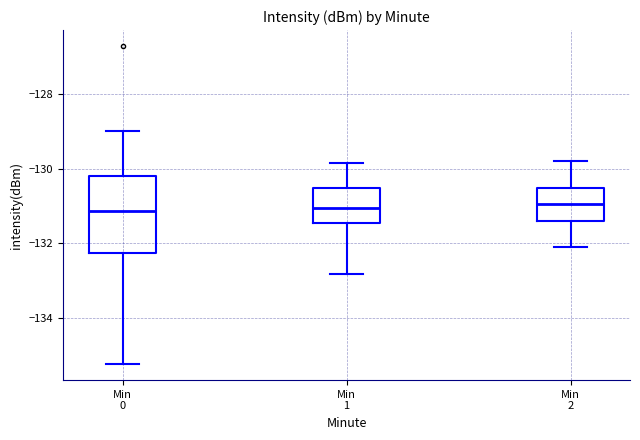

Reading left to right, read every box against the y-axis: the position of its median line, the range the box covers, and the ends of its whiskers. The values are not printed on the chart, so give them approximately, as read against the axis.

Min 0: median -131.2, box -132.2 to -130.2, whiskers -135.2 to -129.0
Min 1: median -131.0, box -131.4 to -130.6, whiskers -132.8 to -129.8
Min 2: median -131.0, box -131.4 to -130.4, whiskers -132.0 to -129.8